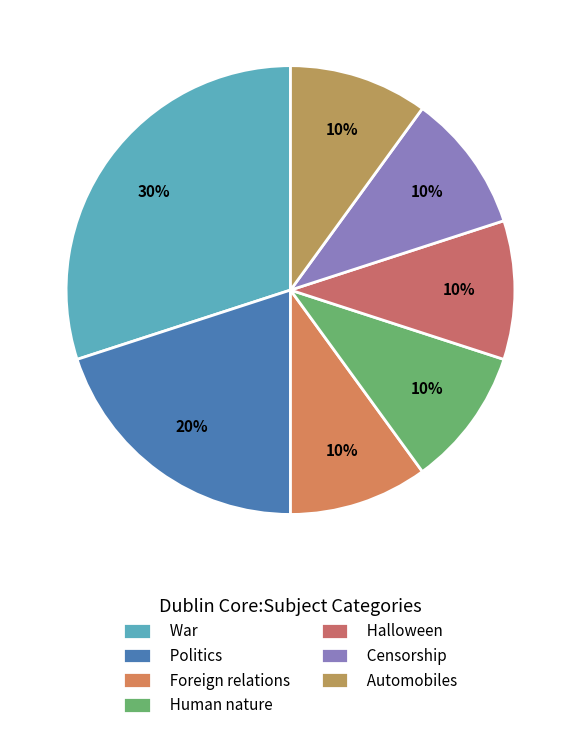

Combined, do Halloween and Censorship account for over 50%?

No